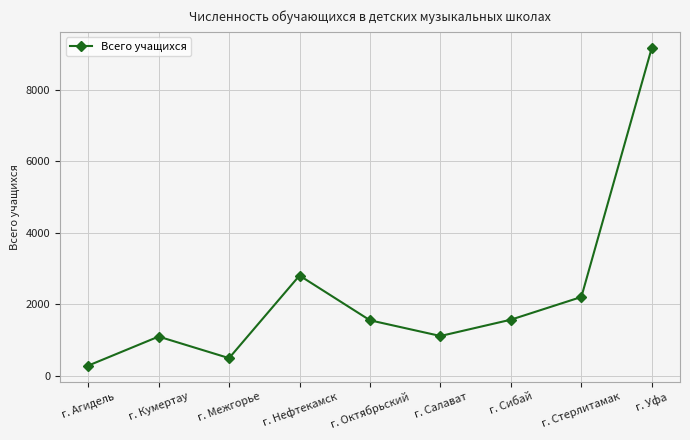

What is the maximum value shown in the chart?

9186